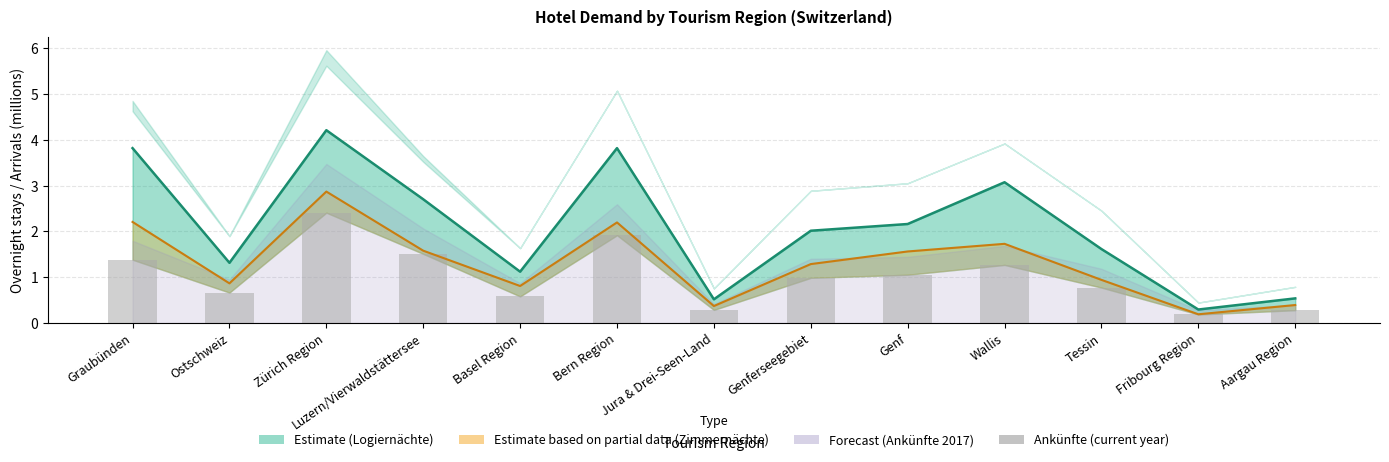

What is the label of the 2nd bar from the left?

Ostschweiz